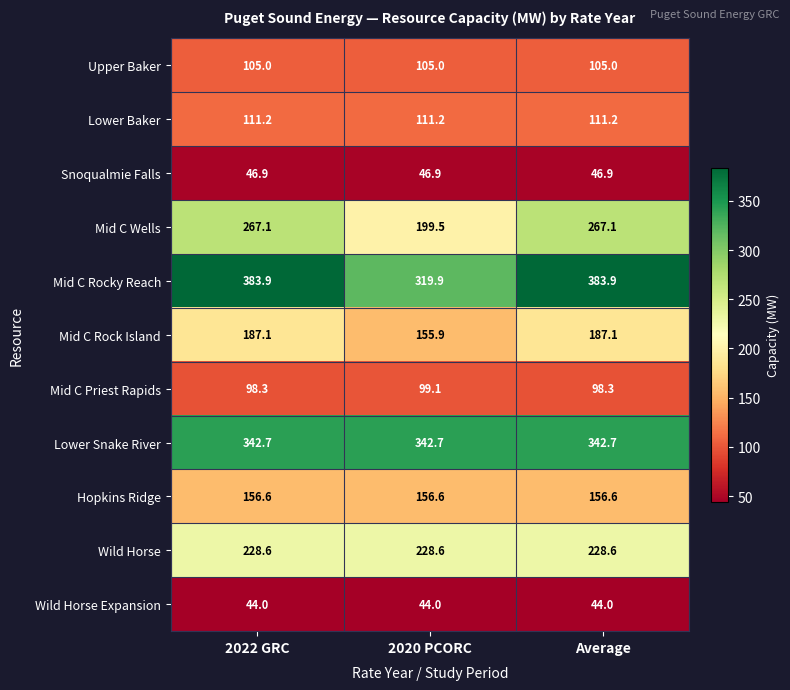

Rank the series at 2020 PCORC from highest to lowest value.

Lower Snake River, Mid C Rocky Reach, Wild Horse, Mid C Wells, Hopkins Ridge, Mid C Rock Island, Lower Baker, Upper Baker, Mid C Priest Rapids, Snoqualmie Falls, Wild Horse Expansion